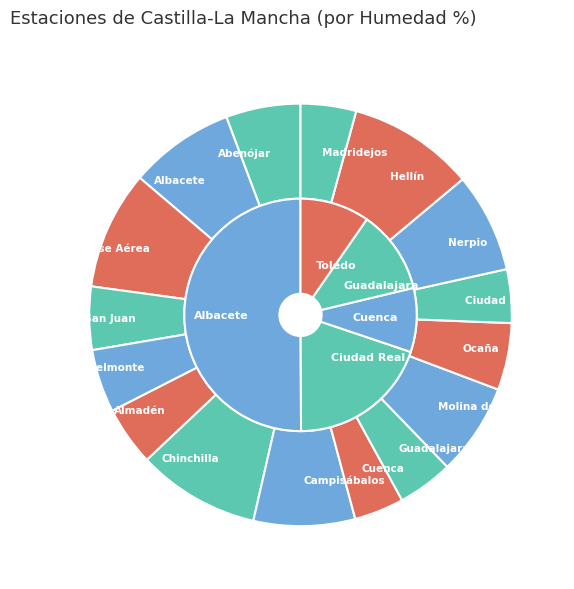

Count the number of slices in the pie.

16